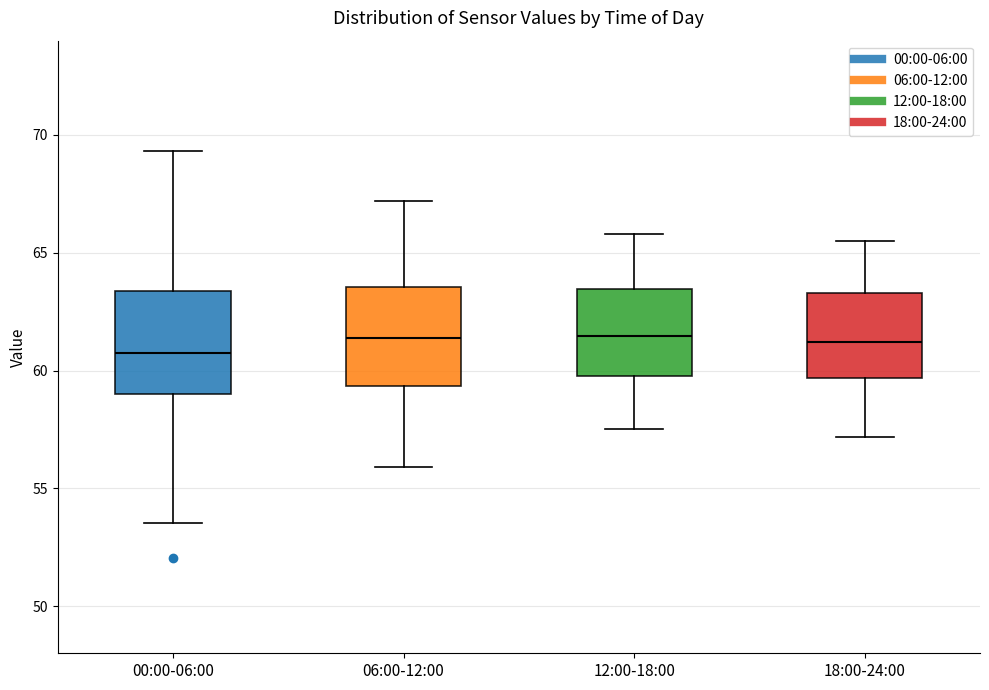

Reading left to right, transcribe this box plot: for each box, give where its median line is, the range the box spans, and where its two whiskers end, as read against the y-axis. The values are not printed on the chart, so give them approximately, as read against the axis.

00:00-06:00: median 61.0, box 59.0 to 63.5, whiskers 53.5 to 69.5
06:00-12:00: median 61.5, box 59.5 to 63.5, whiskers 56.0 to 67.0
12:00-18:00: median 61.5, box 60.0 to 63.5, whiskers 57.5 to 66.0
18:00-24:00: median 61.0, box 59.5 to 63.5, whiskers 57.0 to 65.5